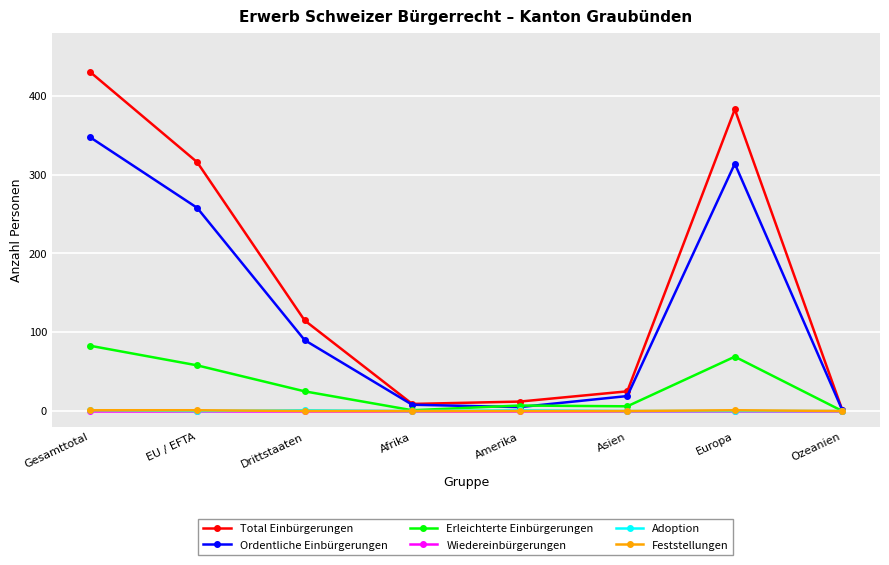

What is the sum of all Ordentliche Einbürgerungen values?

1043